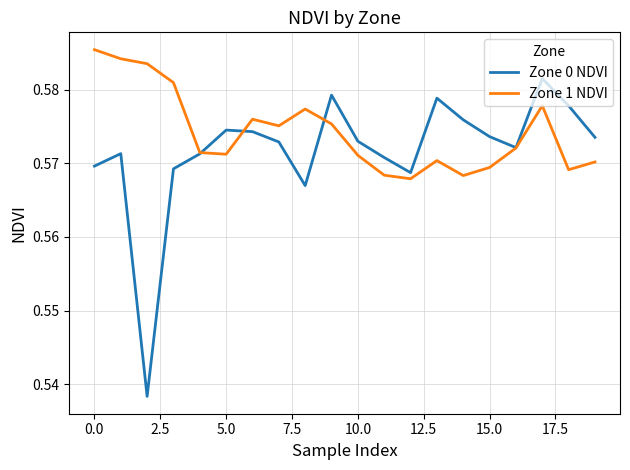

Rank the series by their maximum value, from lowest to highest.

Zone 0 NDVI, Zone 1 NDVI